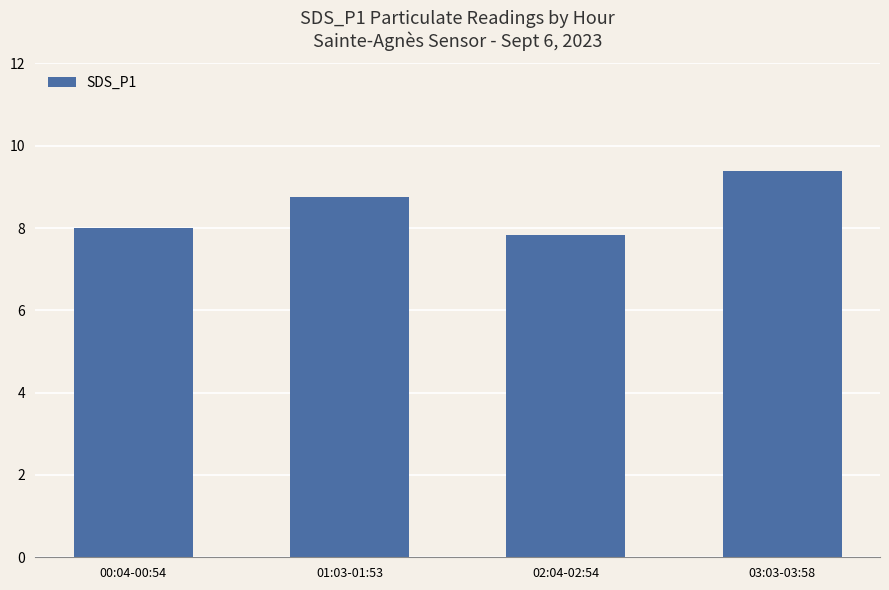

Count the number of data series in this chart.

1